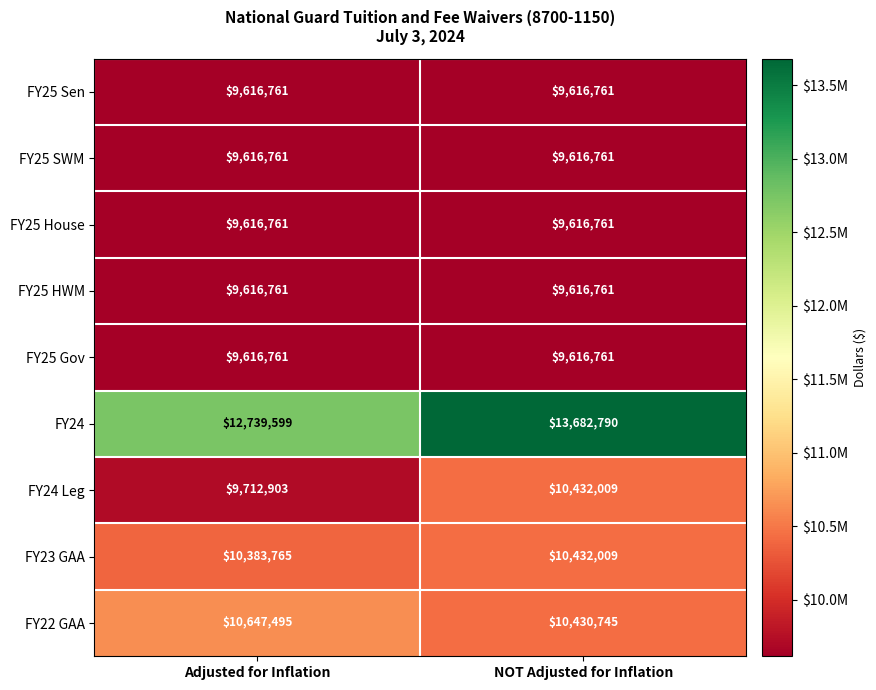

The value of FY24 Leg at NOT Adjusted for Inflation is 10432009. True or false?

True